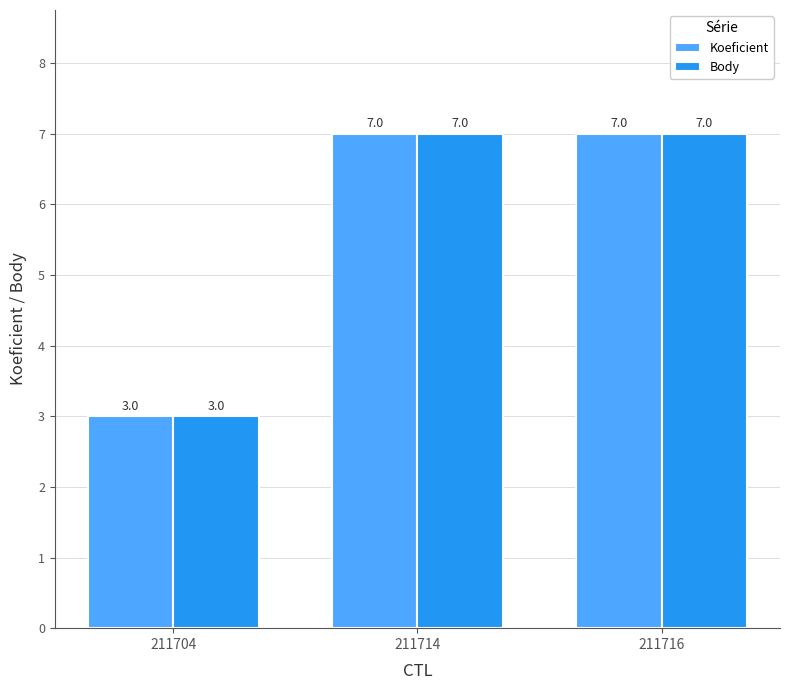

True or false: Koeficient has a value of 7 at 211716.

True